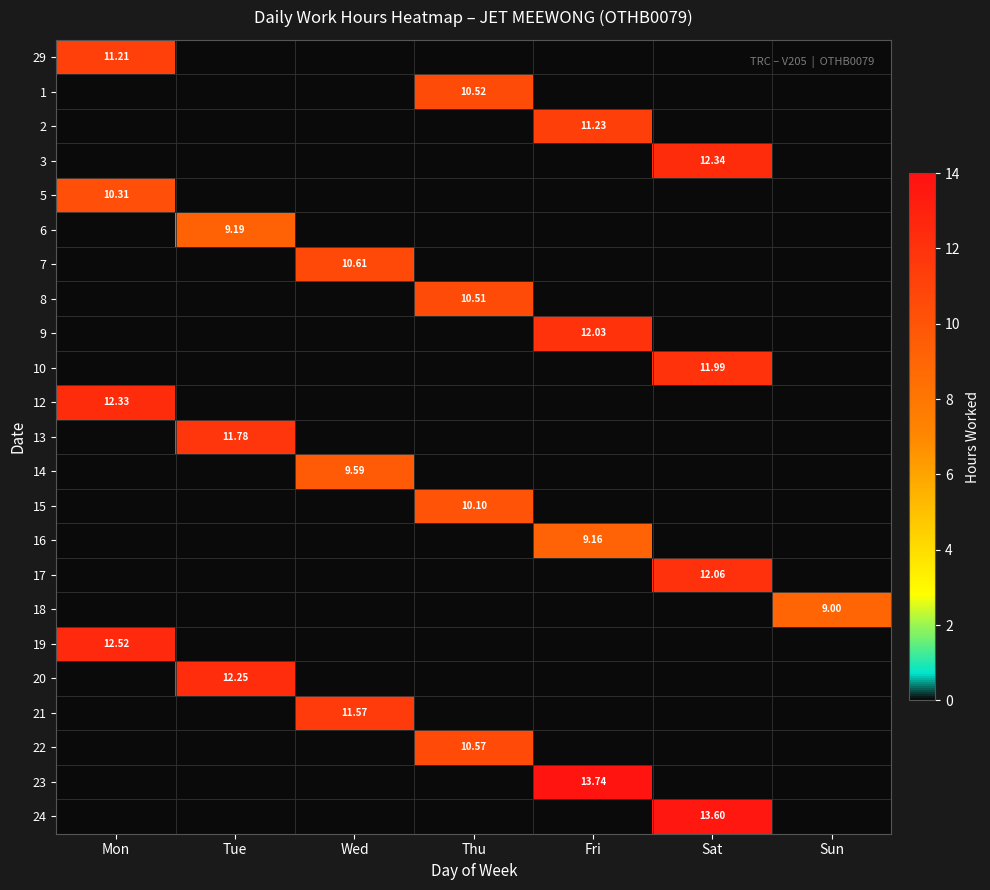

How many values in 29 are above zero?

1